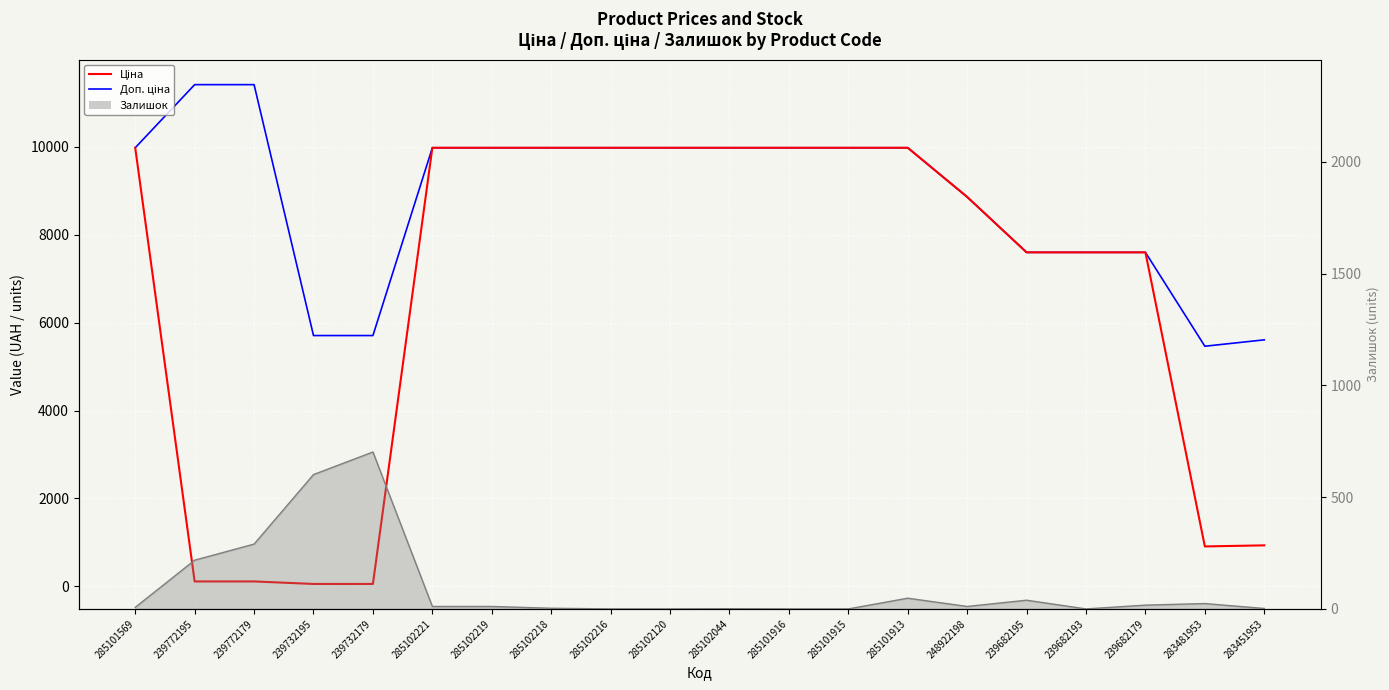

What is the label of the 15th point from the right?

285102221